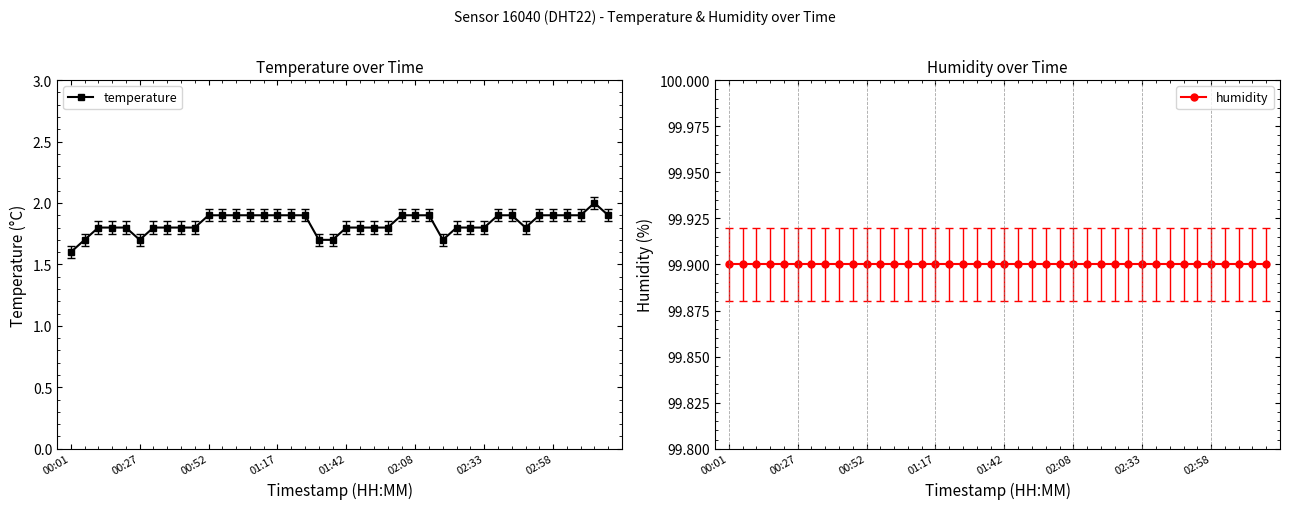

What value does the temperature series have at 18?

1.7